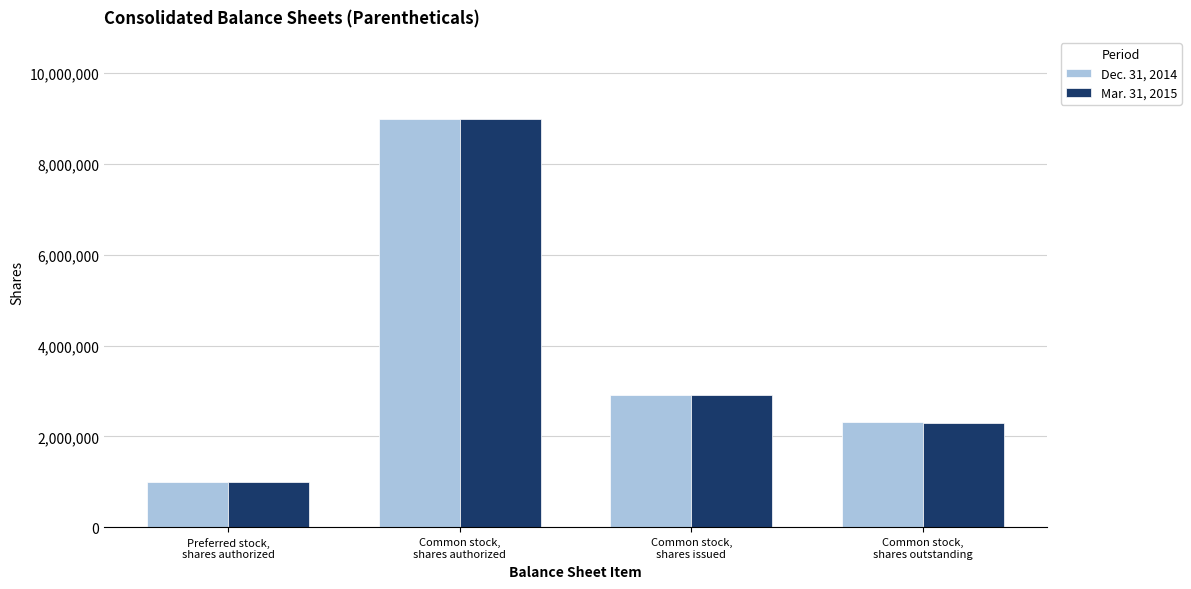

Are the bars grouped side by side (vs. stacked)?

Yes